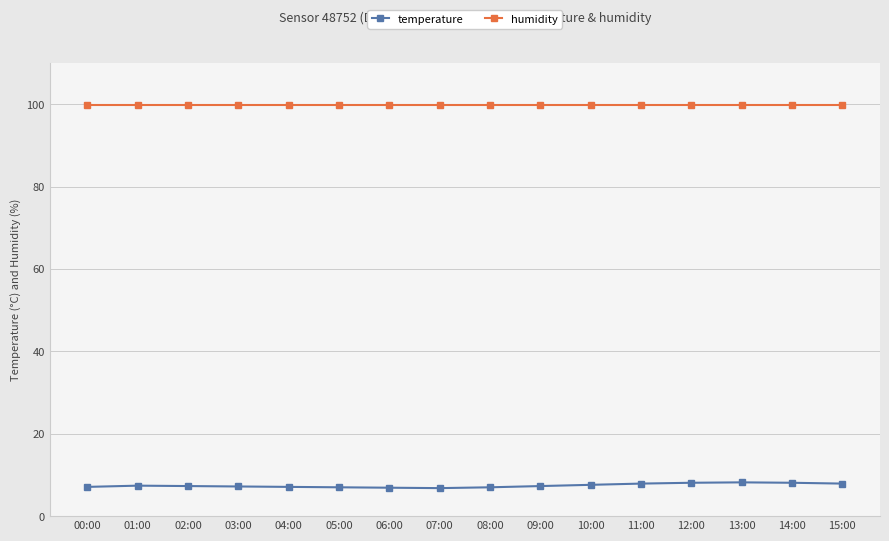

Rank the series at 08:00 from lowest to highest value.

temperature, humidity